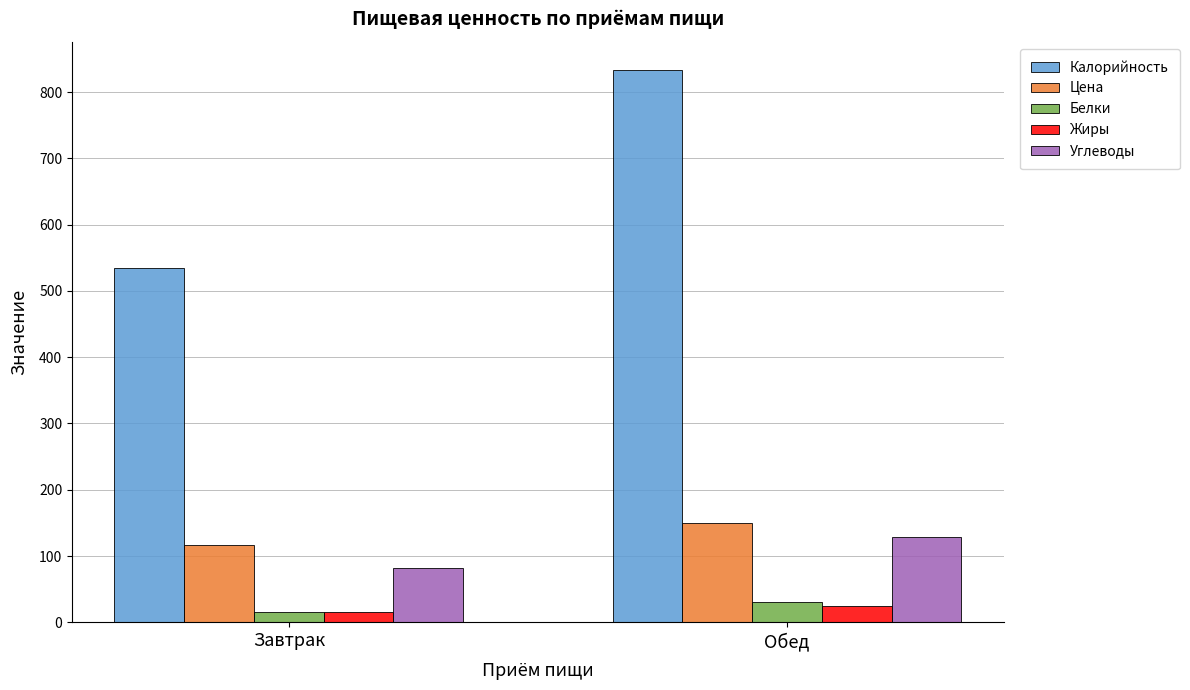

List the labels in order of Цена value, smallest first.

Завтрак, Обед